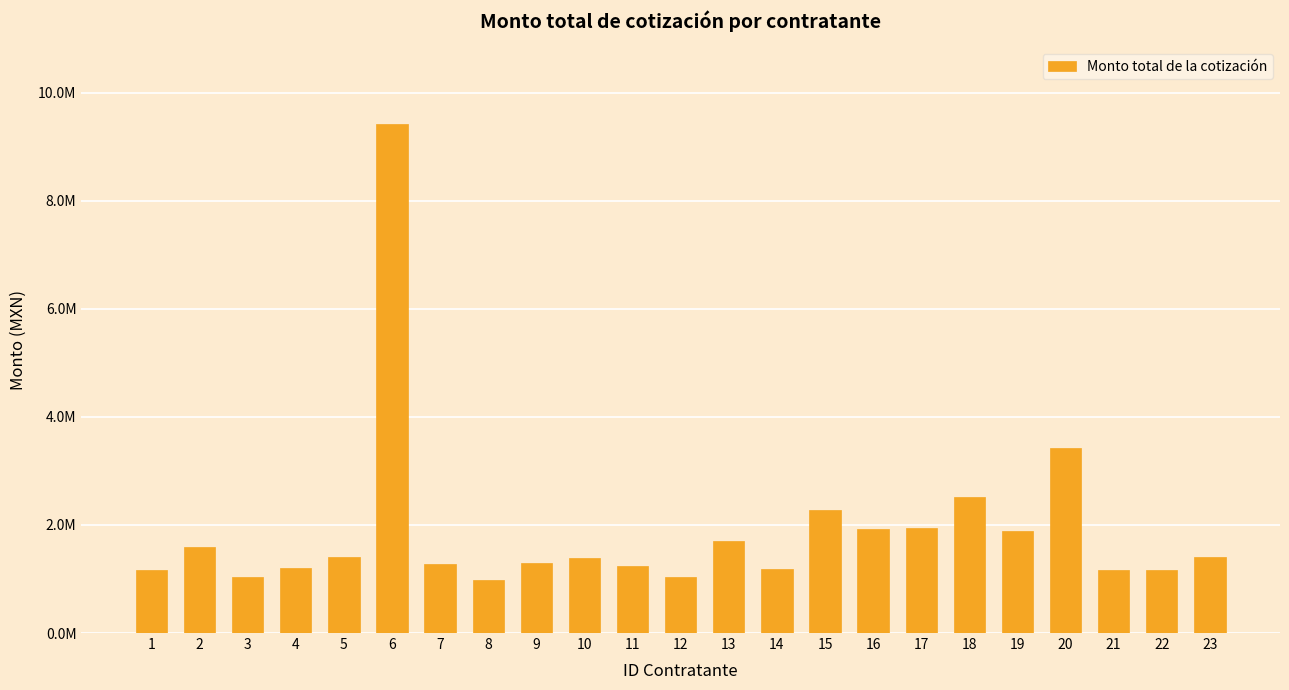

At which category does the chart reach its peak across all series?

6